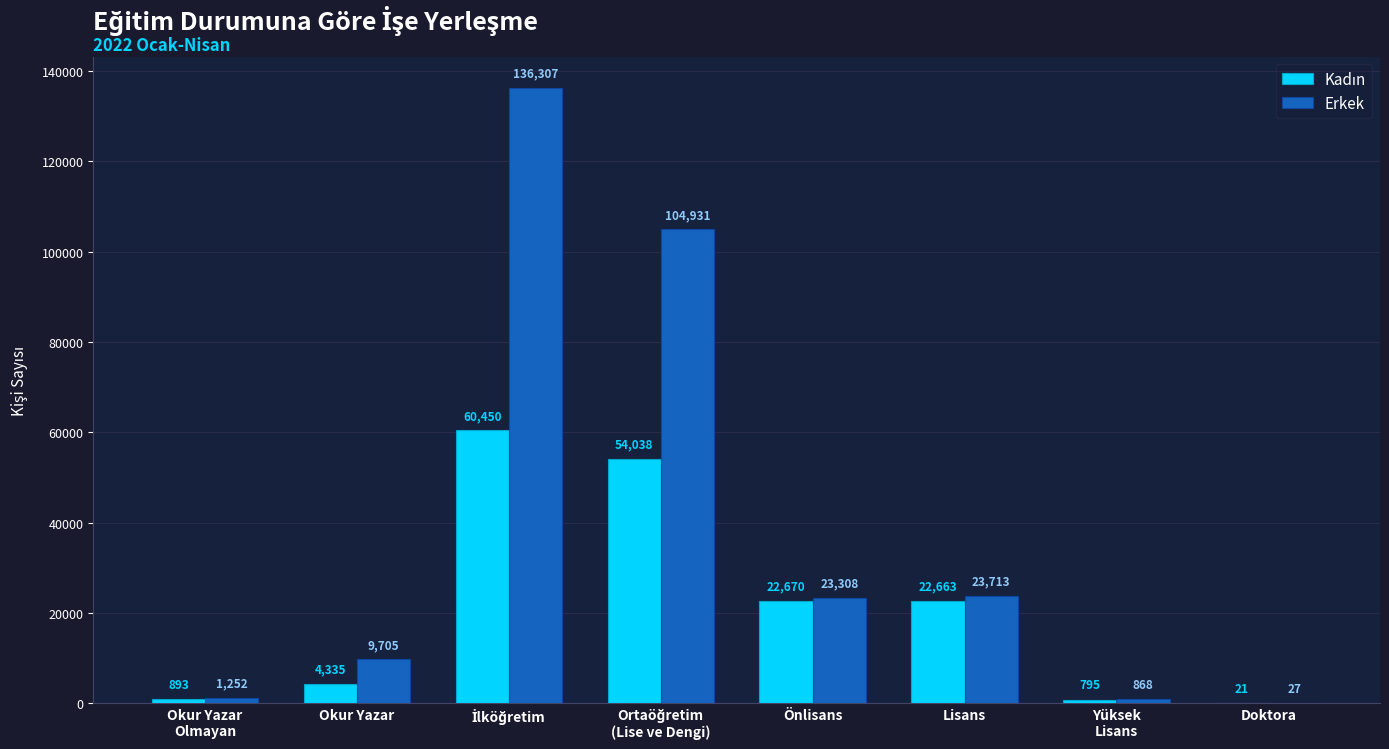

How many series are shown in this chart?

2